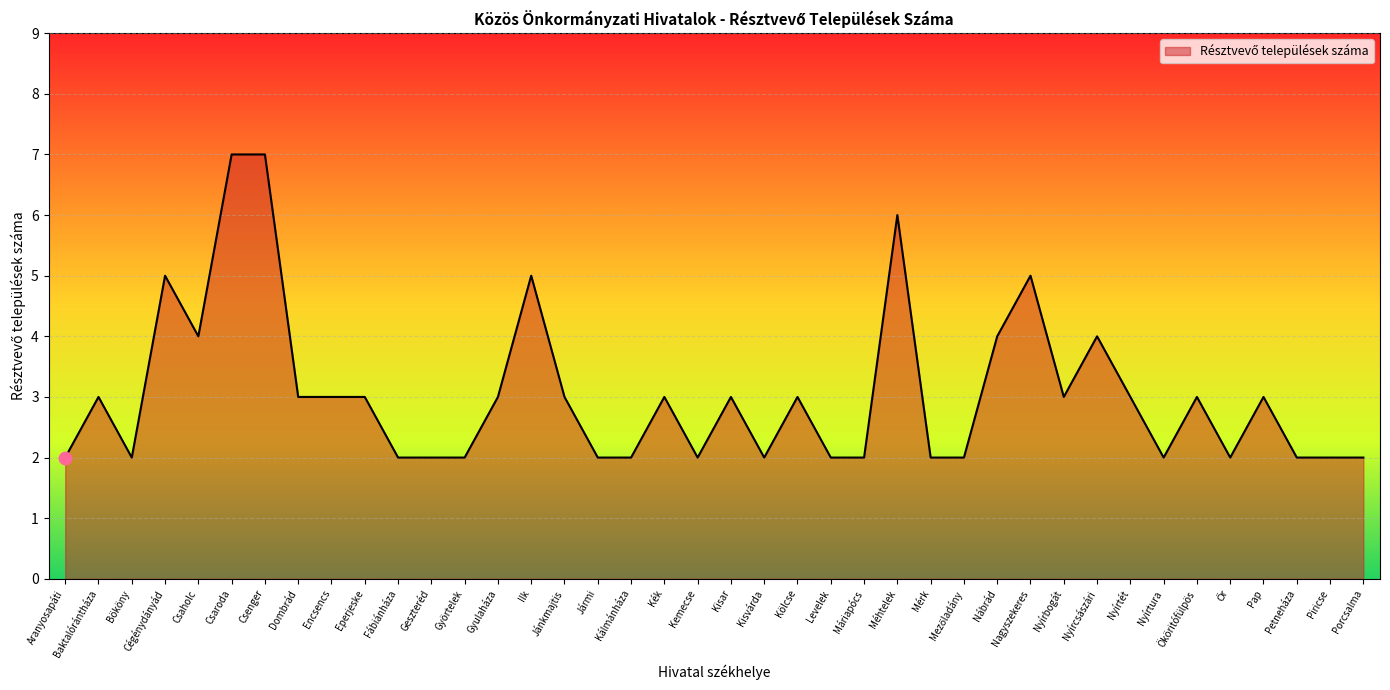

Between Kölcse and Aranyosapáti, which is larger?

Kölcse